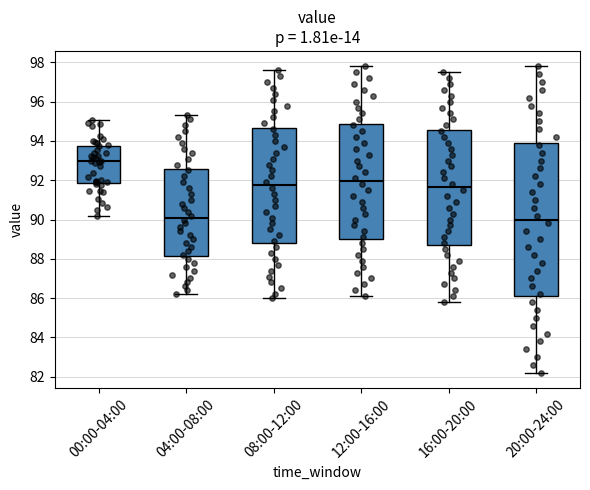

Which box is the tallest, from its lower edge to its upper edge?

20:00-24:00